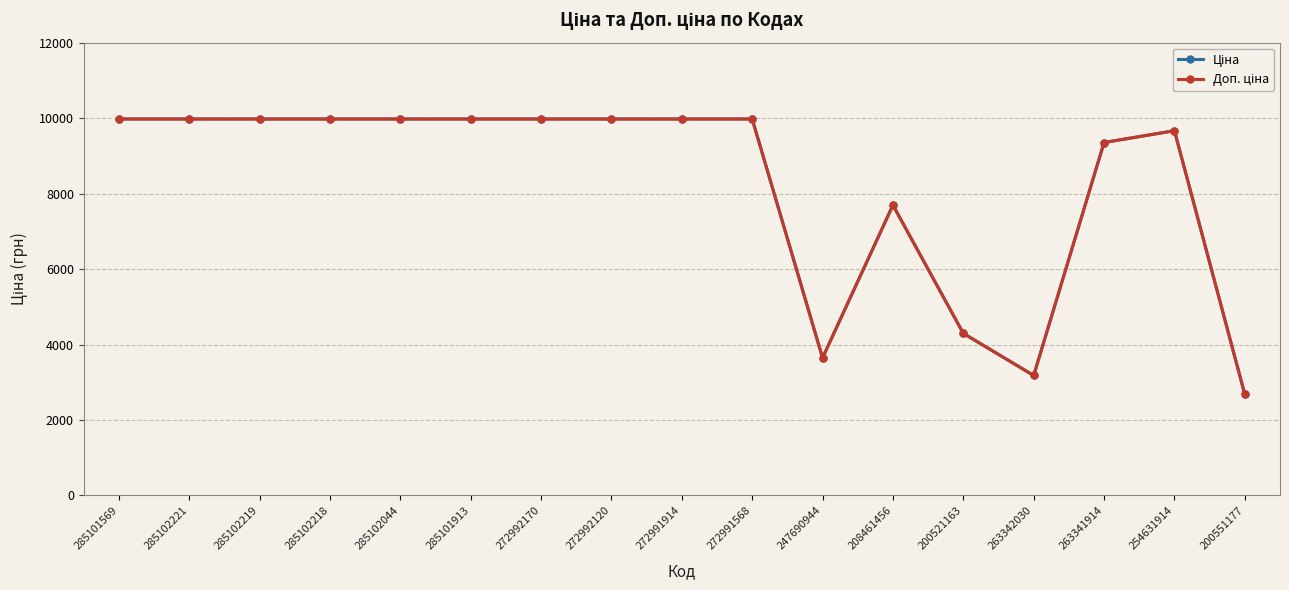

What is the label of the 13th point from the right?

285102044